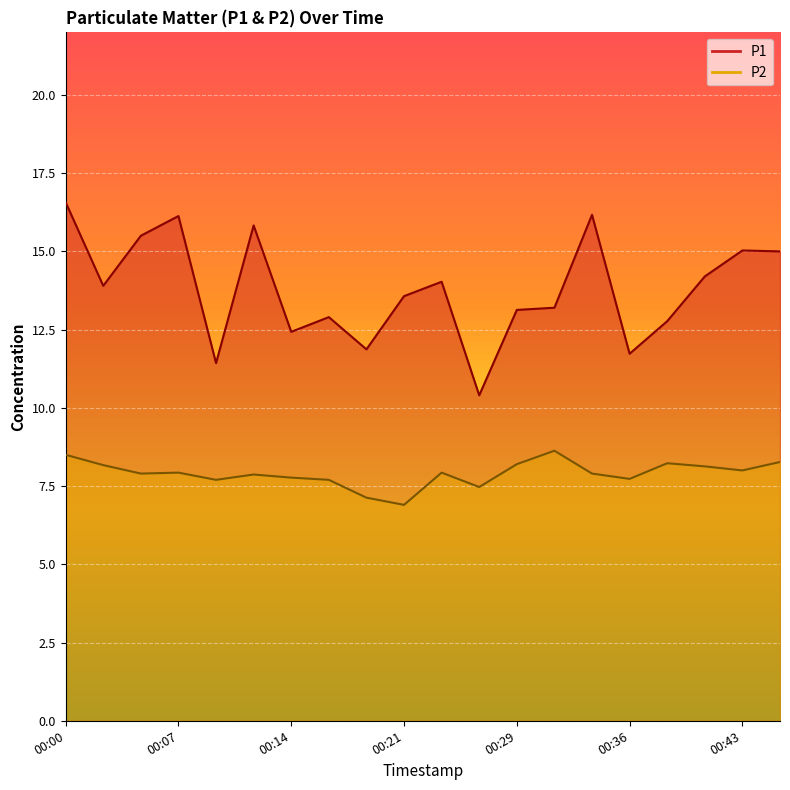

How many interior local peaks does the P2 series have?

5